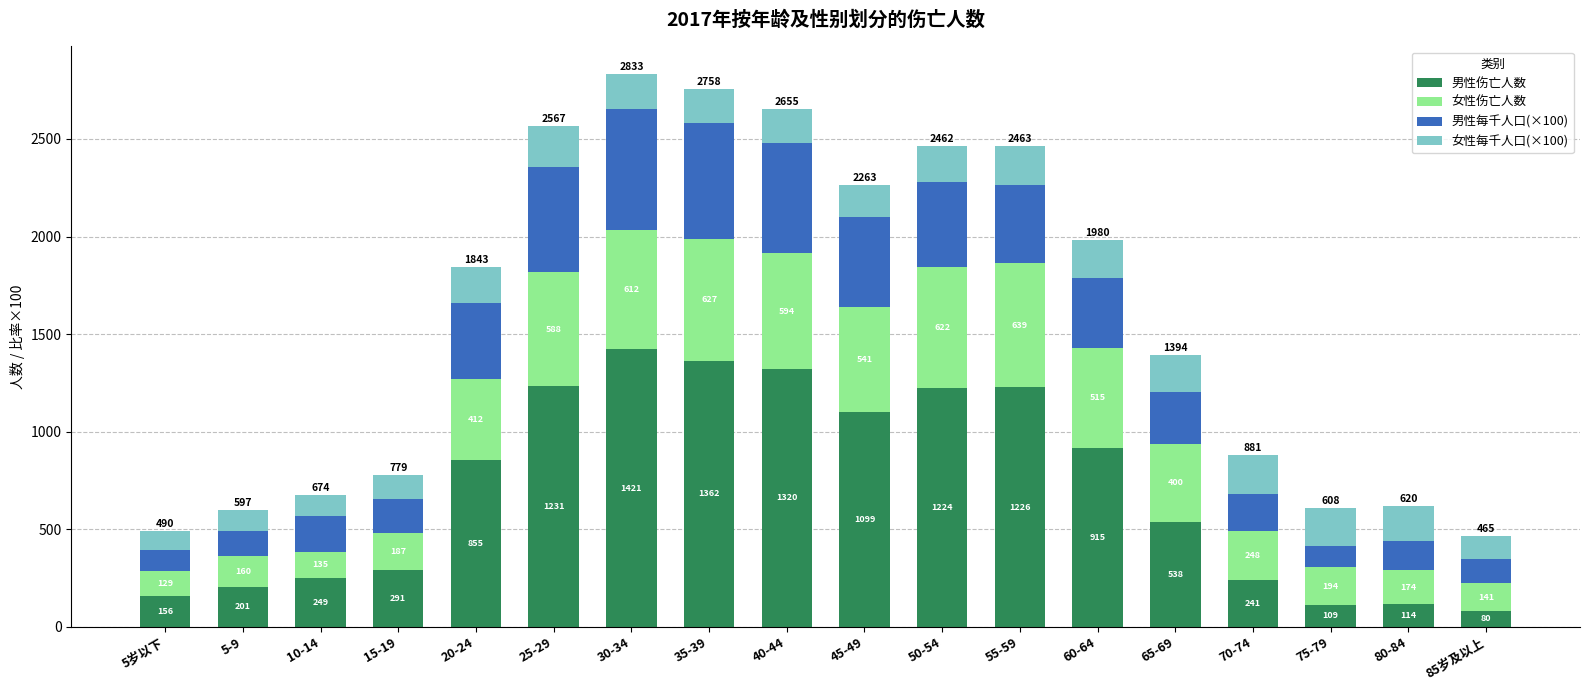

At which category is the sum across all series the highest?

30-34